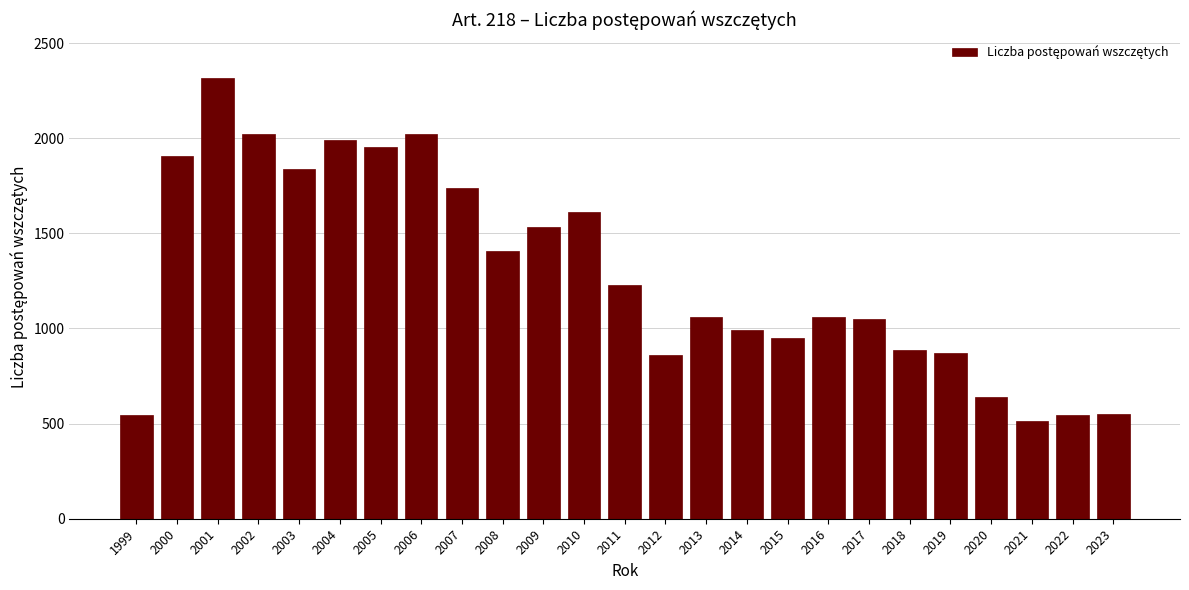

What is the difference between the second highest and second lowest values?

1477